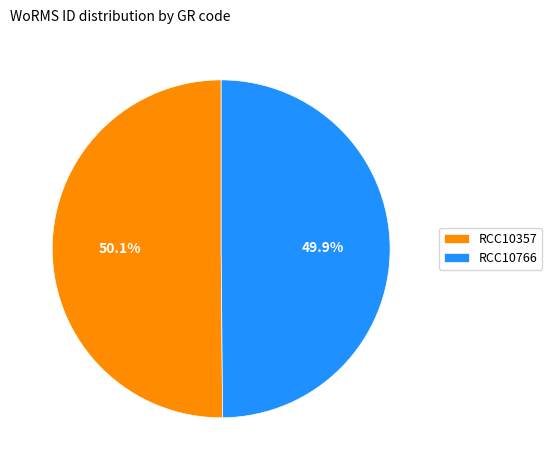

What percentage is NOT represented by RCC10357?

49.9%